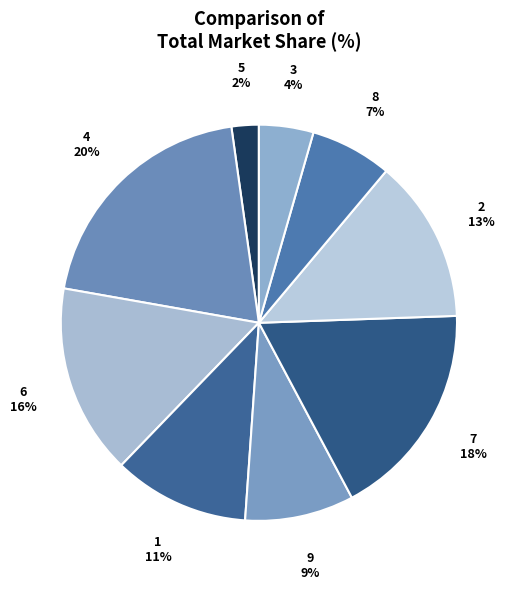

Do 5 and 8 together represent more than half of the pie?

No